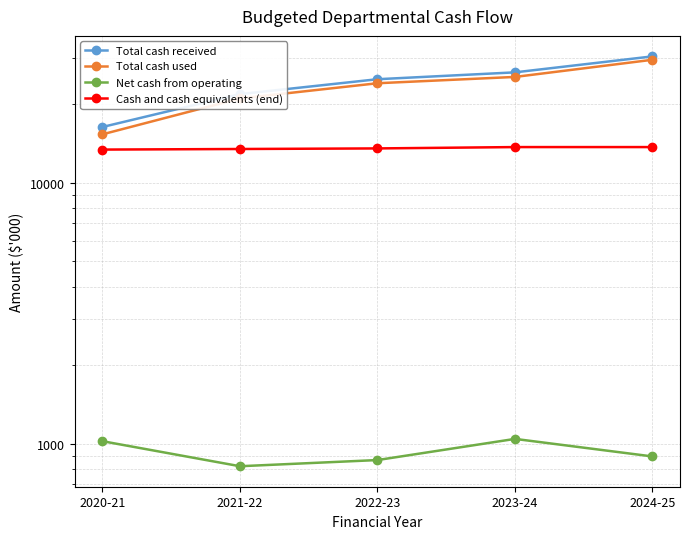

Reading right to left, list all the values displayed in this chart.

Total cash received: 2024-25=30493	2023-24=26487	2022-23=24932	2021-22=21862	2020-21=16362
Total cash used: 2024-25=29597	2023-24=25441	2022-23=24064	2021-22=21040	2020-21=15337
Net cash from operating: 2024-25=896	2023-24=1046	2022-23=868	2021-22=822	2020-21=1025
Cash and cash equivalents (end): 2024-25=13706	2023-24=13706	2022-23=13545	2021-22=13476	2020-21=13407